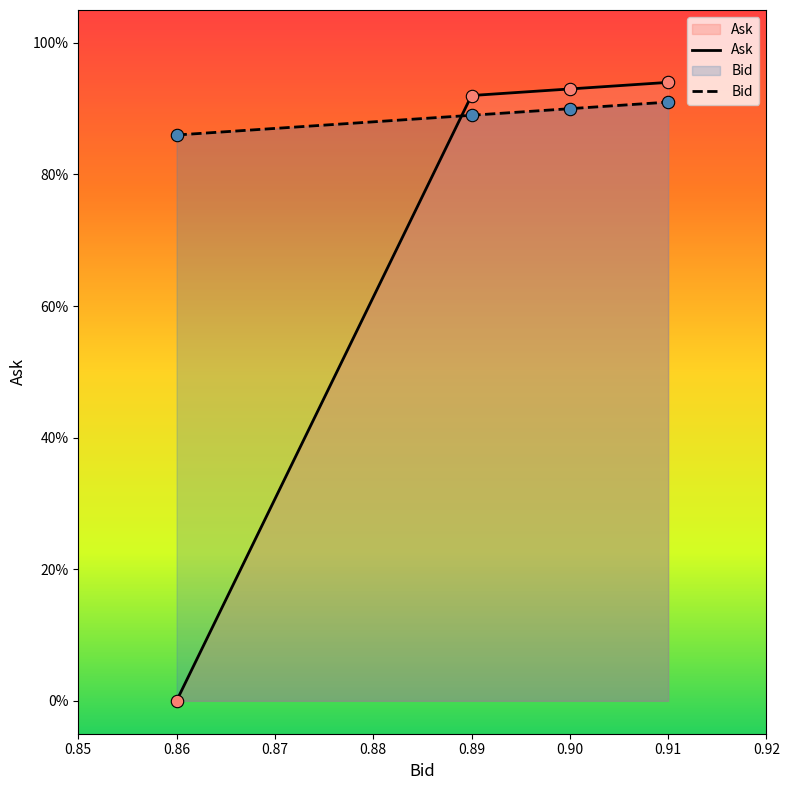

Which series has the widest spread of Y values?

Ask